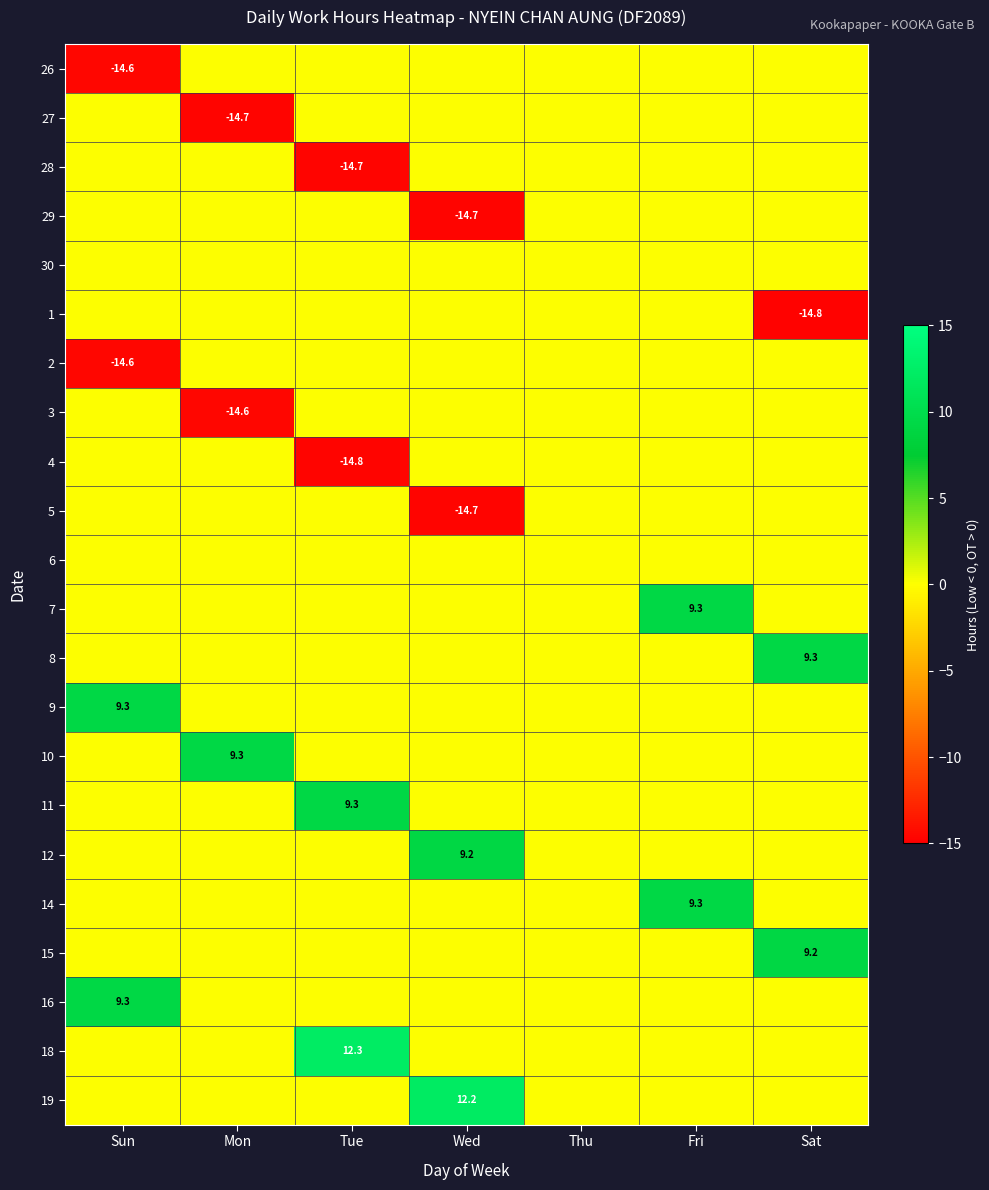

The value of 27 at Mon is -20.5. True or false?

False